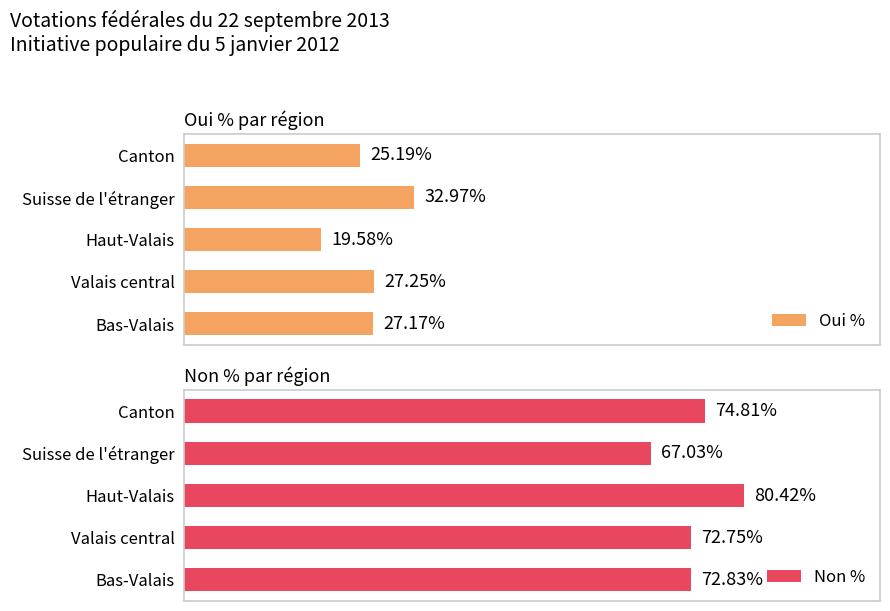

How many groups of bars are there?

5